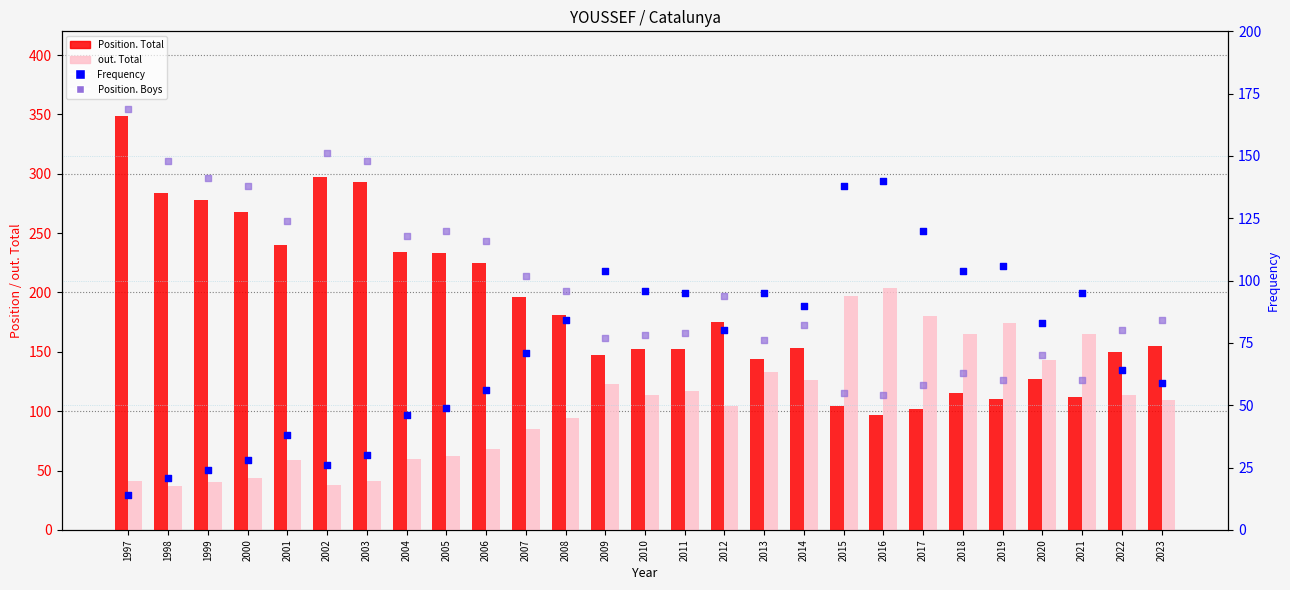

At how many categories does at least one series exceed 317?

1